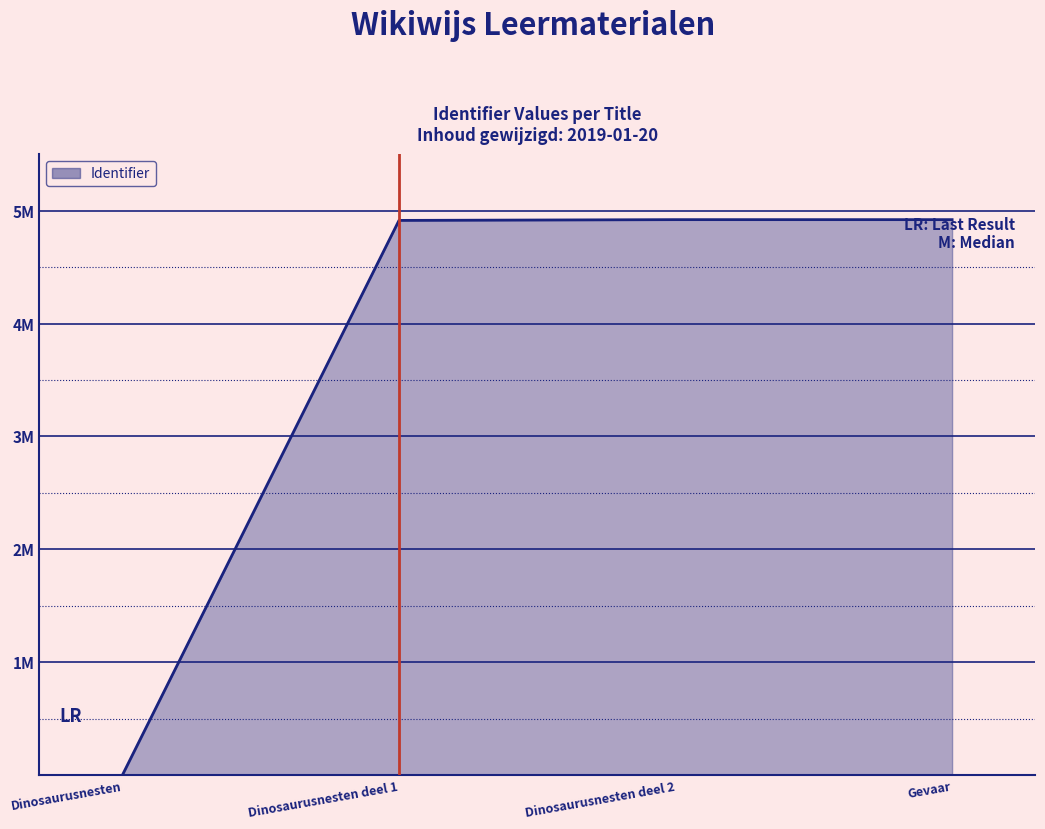

Which label corresponds to the smallest value in the chart?

Dinosaurusnesten